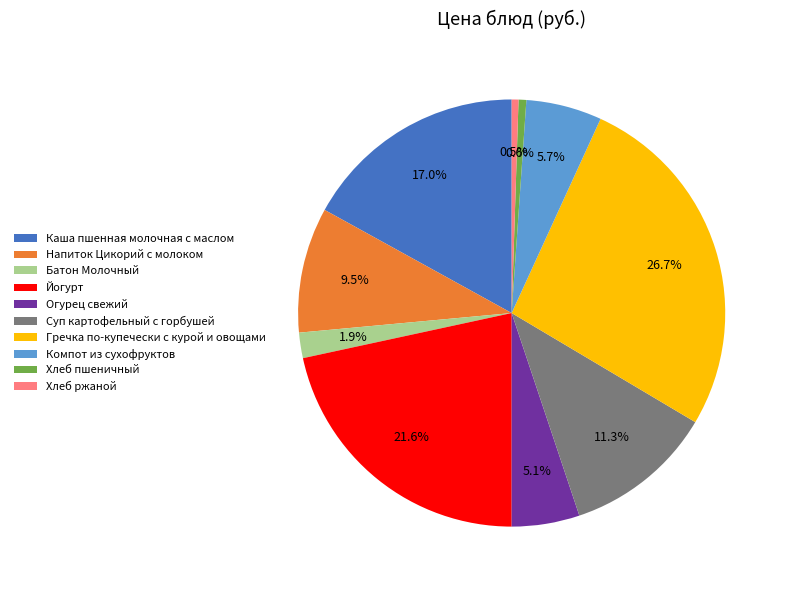

Which has a higher value, Компот из сухофруктов or Каша пшенная молочная с маслом?

Каша пшенная молочная с маслом